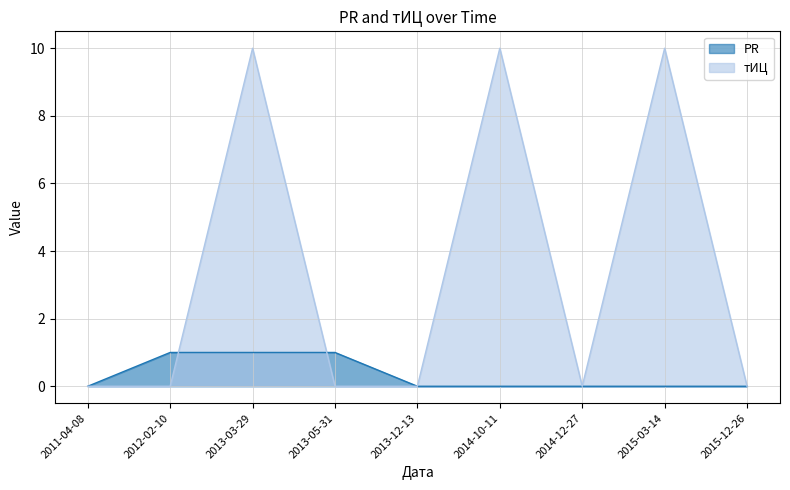

What is the sum of all тИЦ values?

30